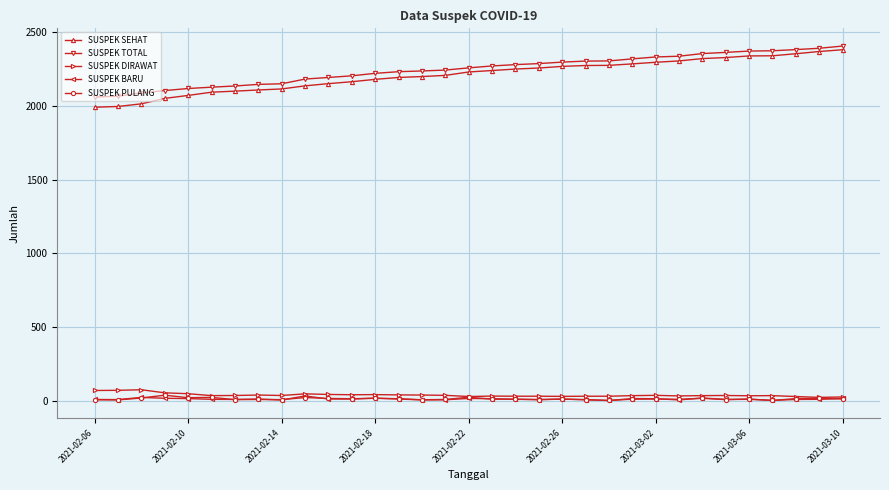

True or false: SUSPEK TOTAL and SUSPEK BARU intersect in this chart.

False